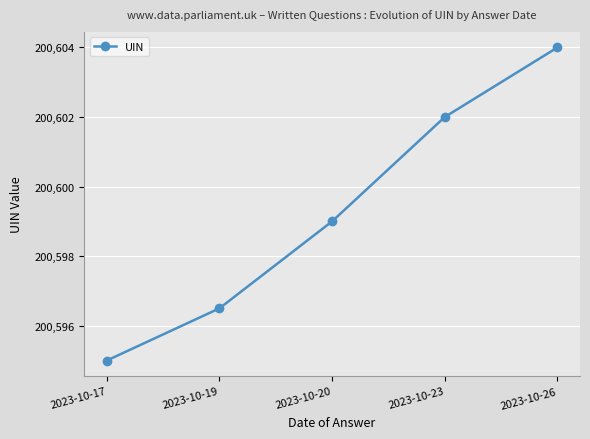

At which category does the chart reach its minimum across all series?

2023-10-17